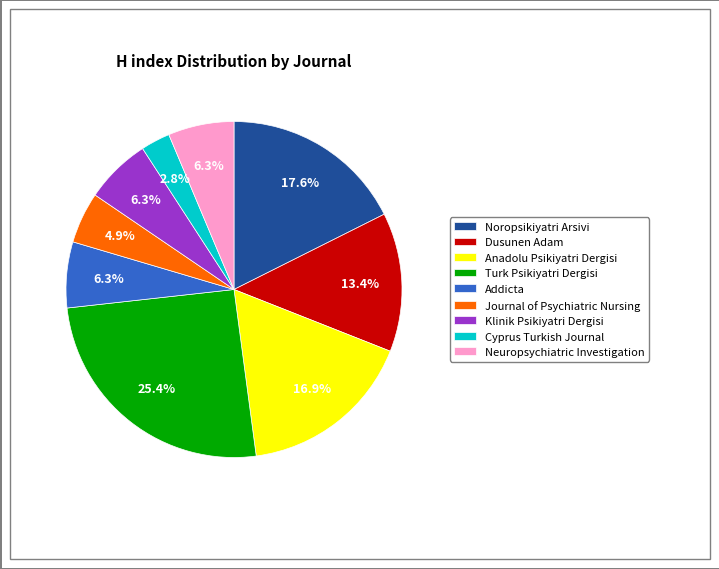

Does any single category account for the majority?

No